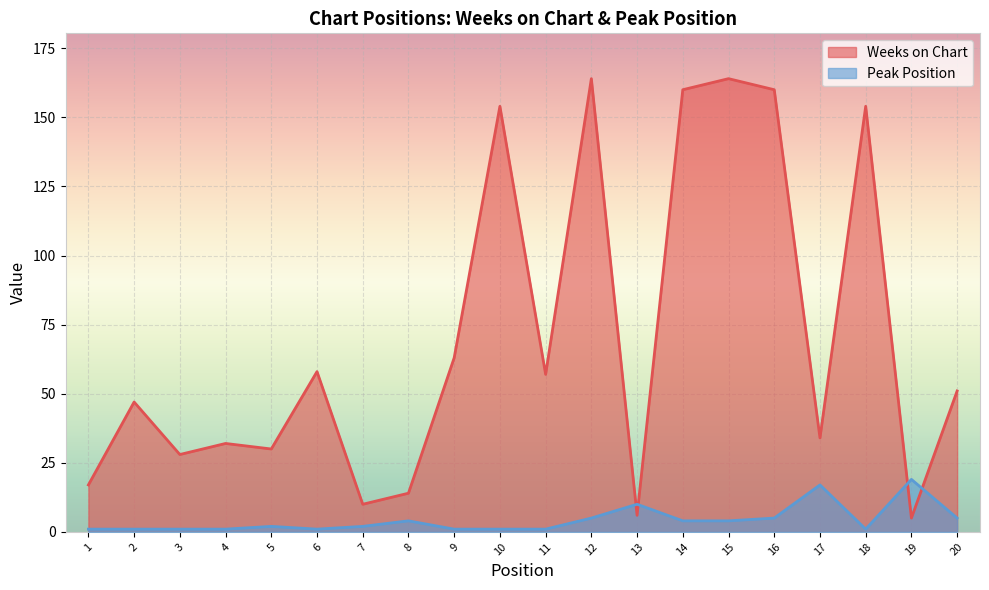

At how many categories does at least one series exceed 65?

6